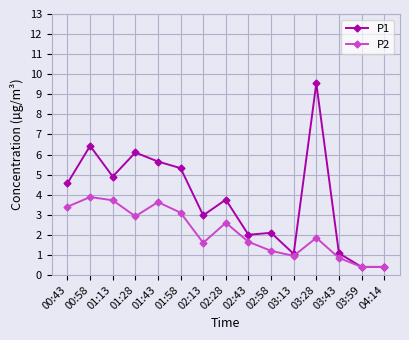

What is the minimum value for P1?

0.4